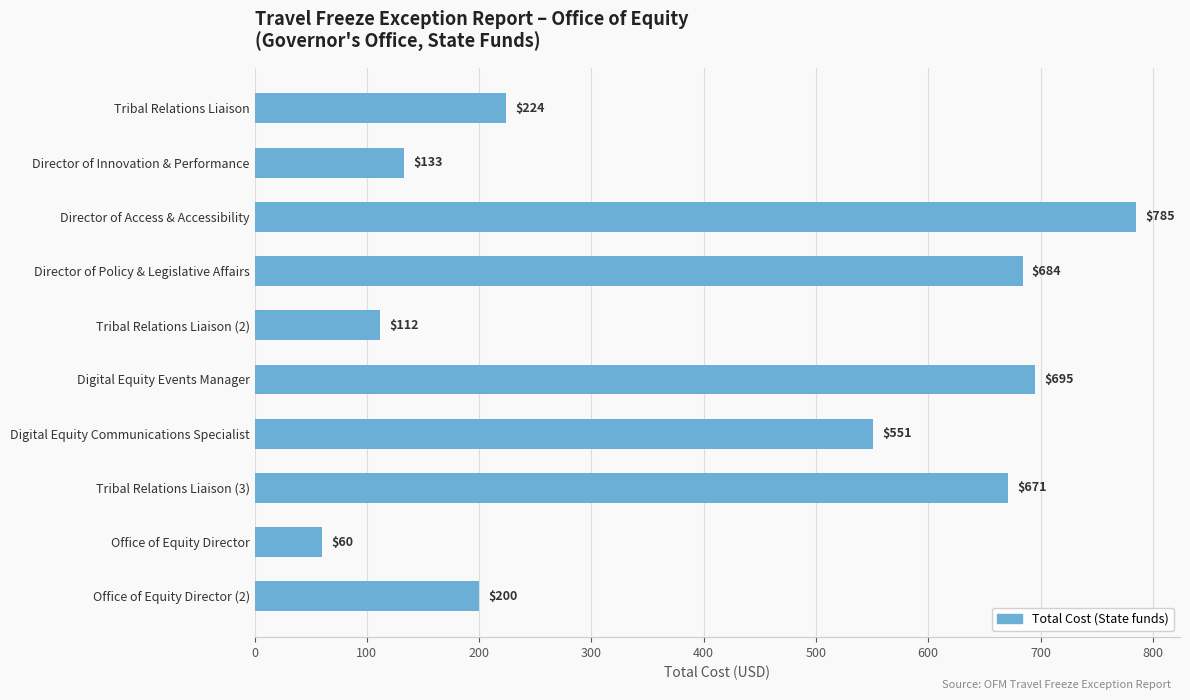

How many data points are less than 551?

5